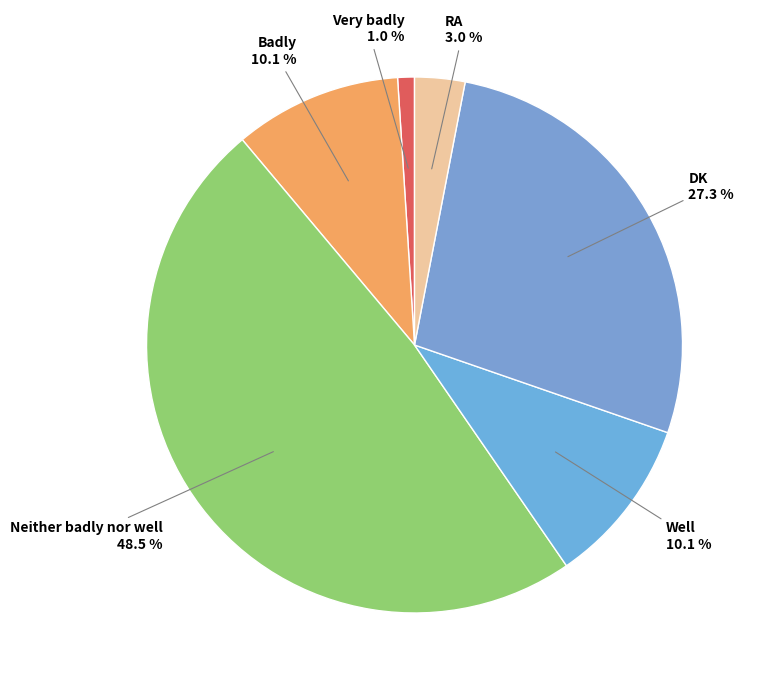

Approximately how many times larger is the value at RA compared to Well?

0.3